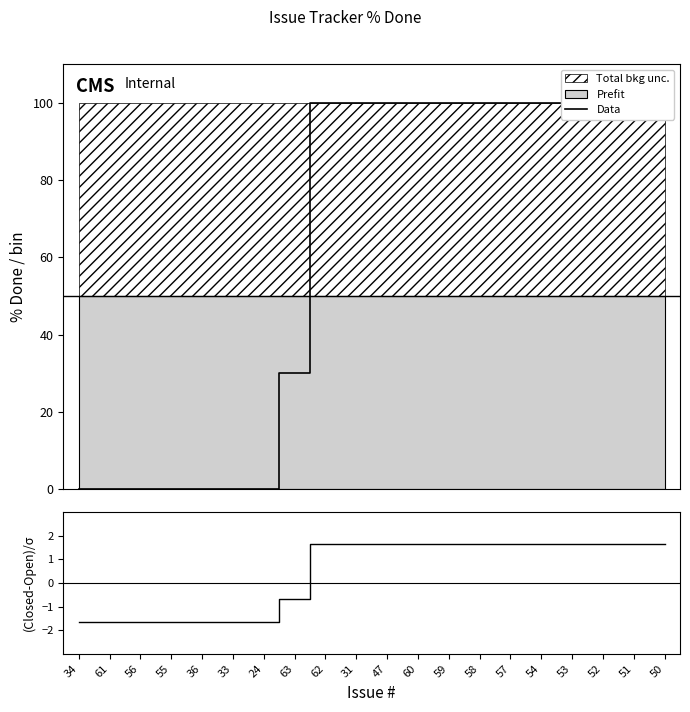

Does the chart have visible grid lines?

No